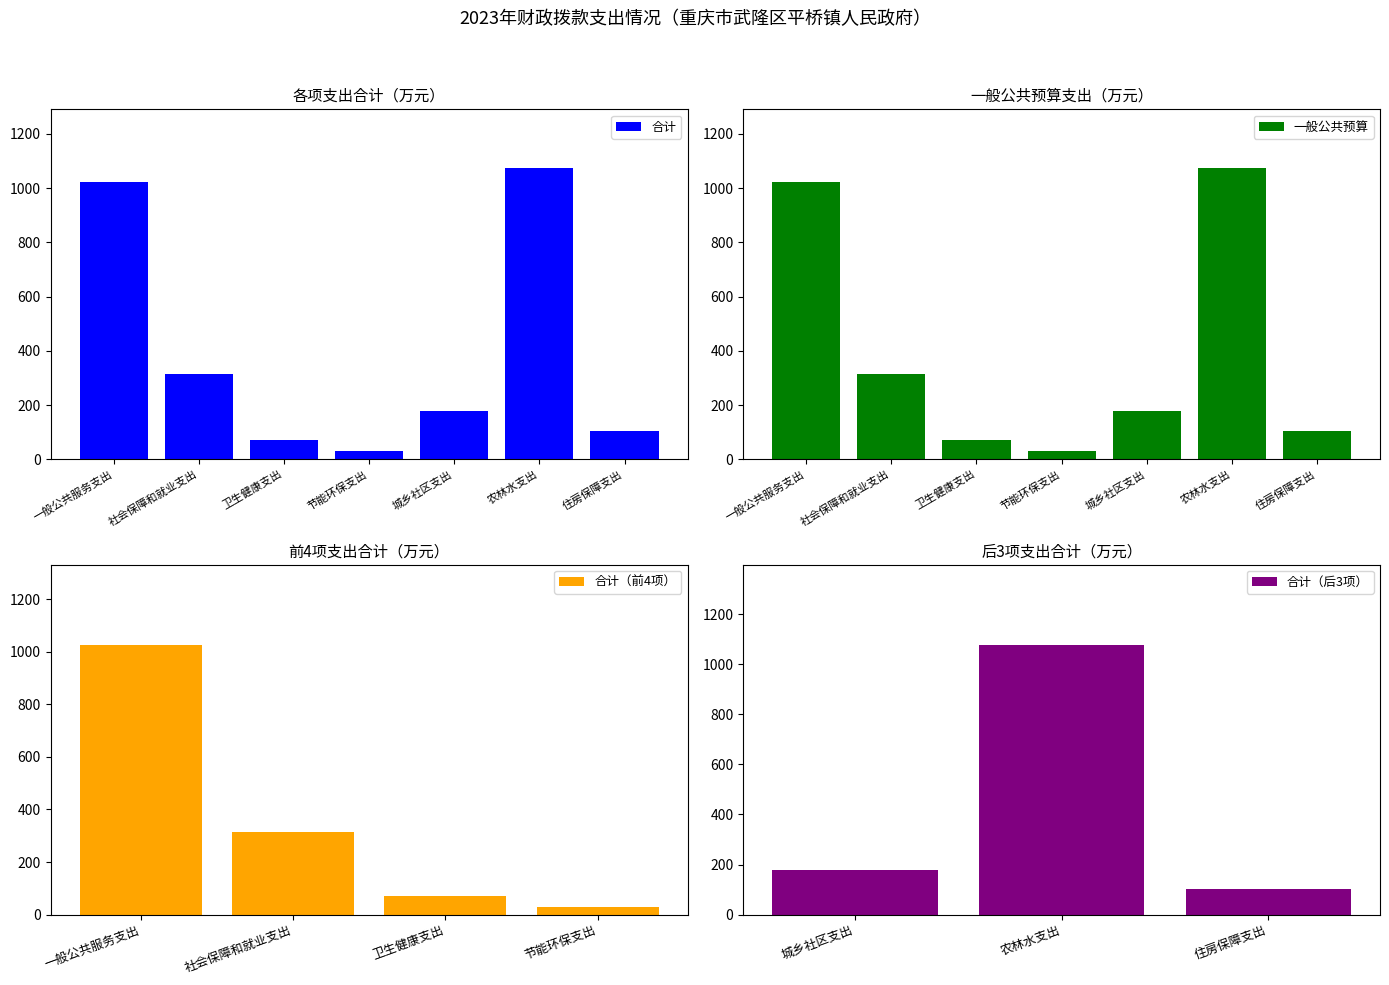

List the labels in order of 合计 value, largest first.

农林水支出, 一般公共服务支出, 社会保障和就业支出, 城乡社区支出, 住房保障支出, 卫生健康支出, 节能环保支出